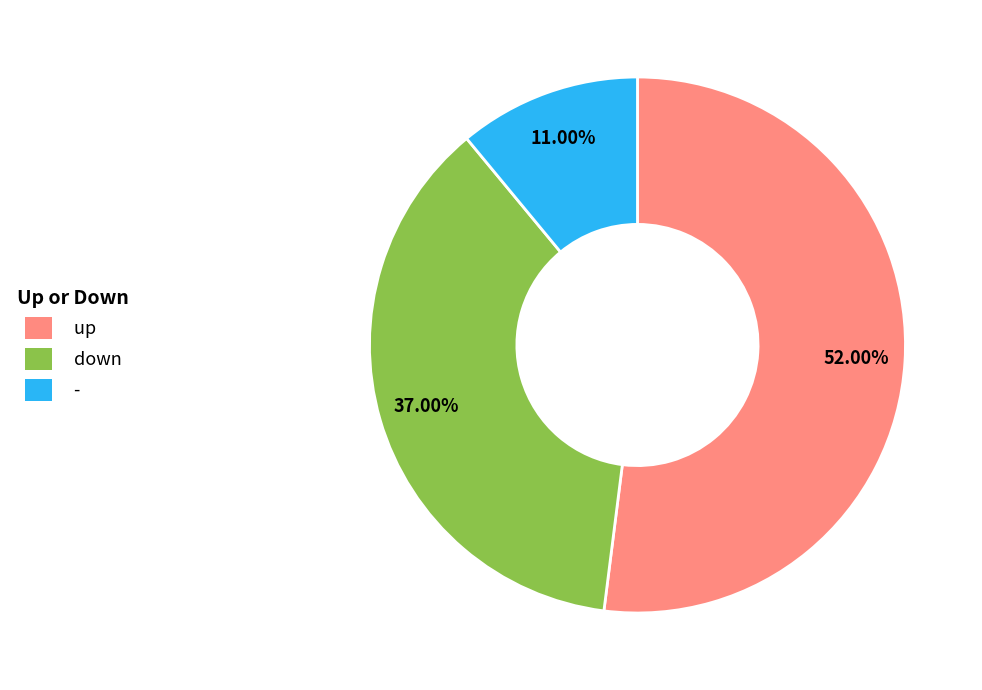

Rank the categories by value from highest to lowest.

up, down, -